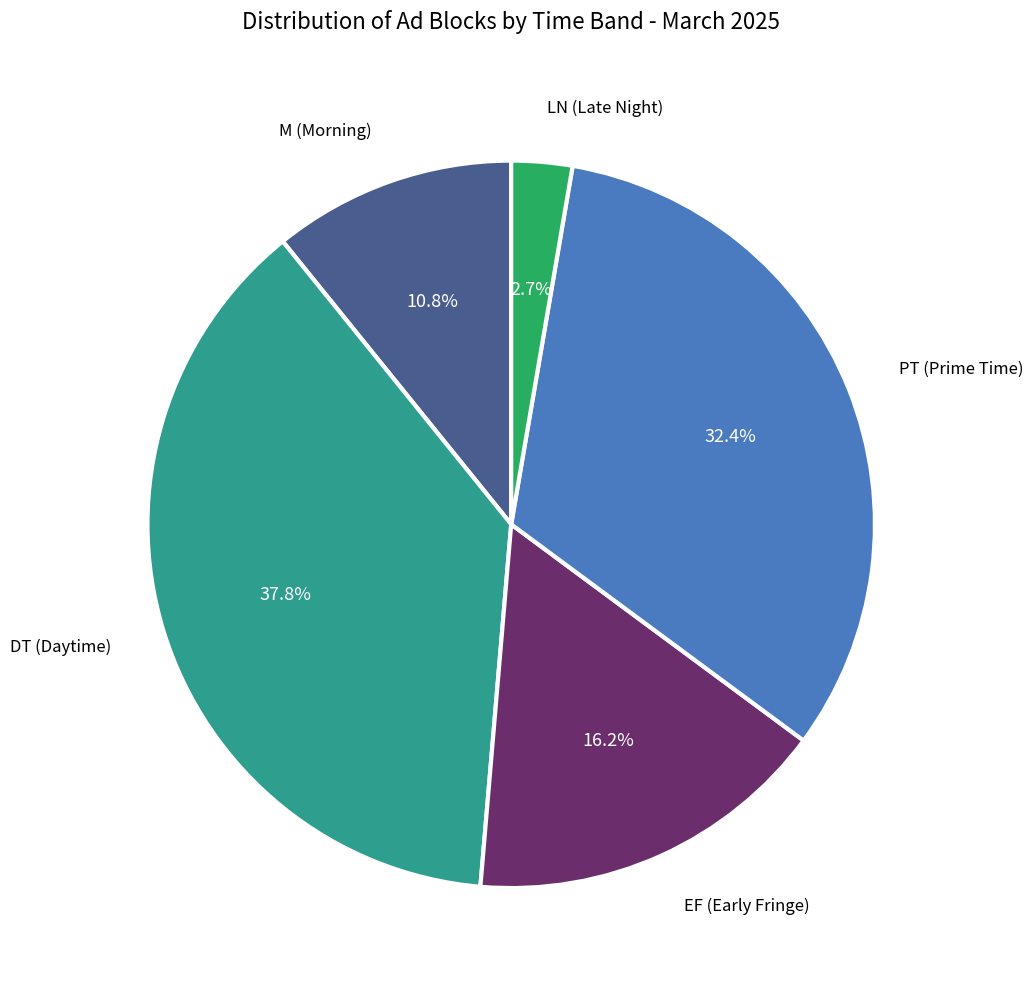

To the nearest percent, what portion does DT represent?

38%